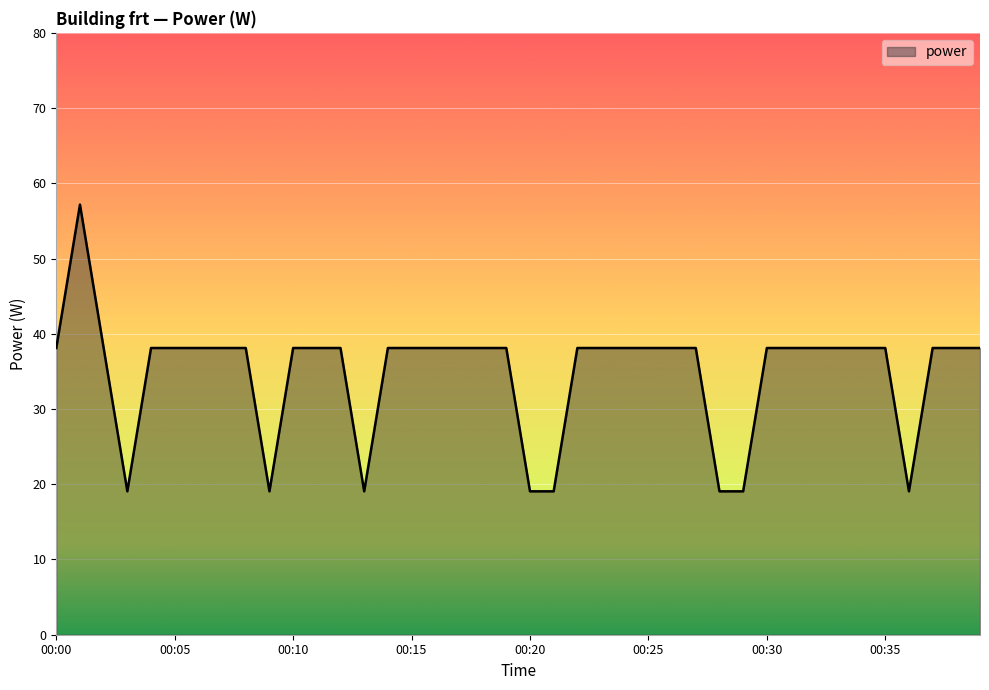

What is the maximum value shown in the chart?

57.2